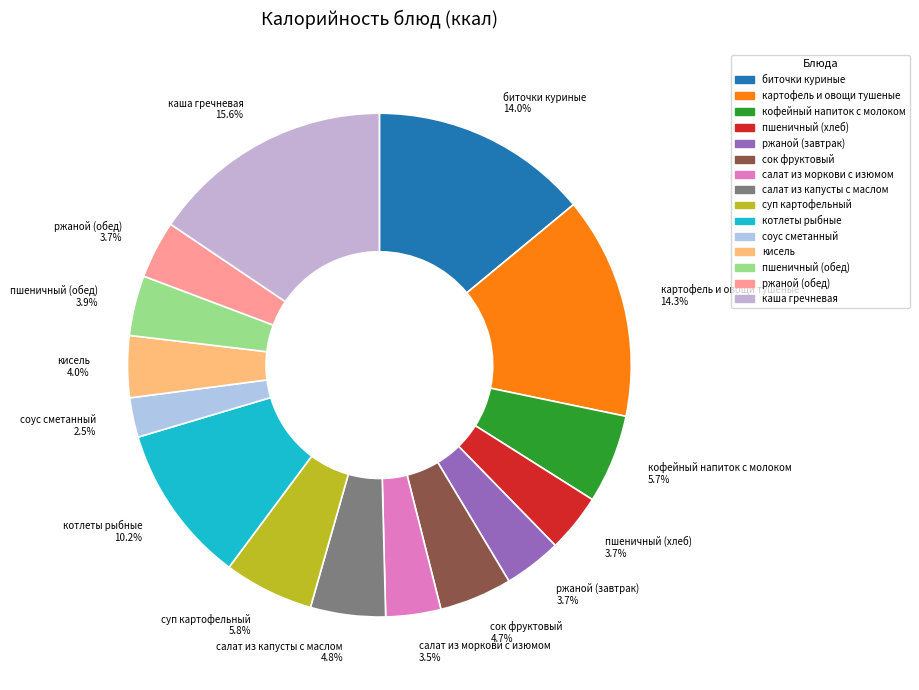

How many segments does this pie chart have?

15